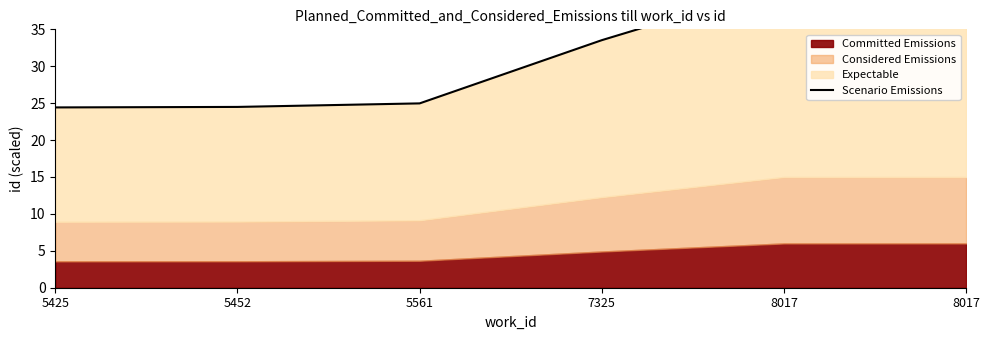

How many categories are shown in the chart?

6